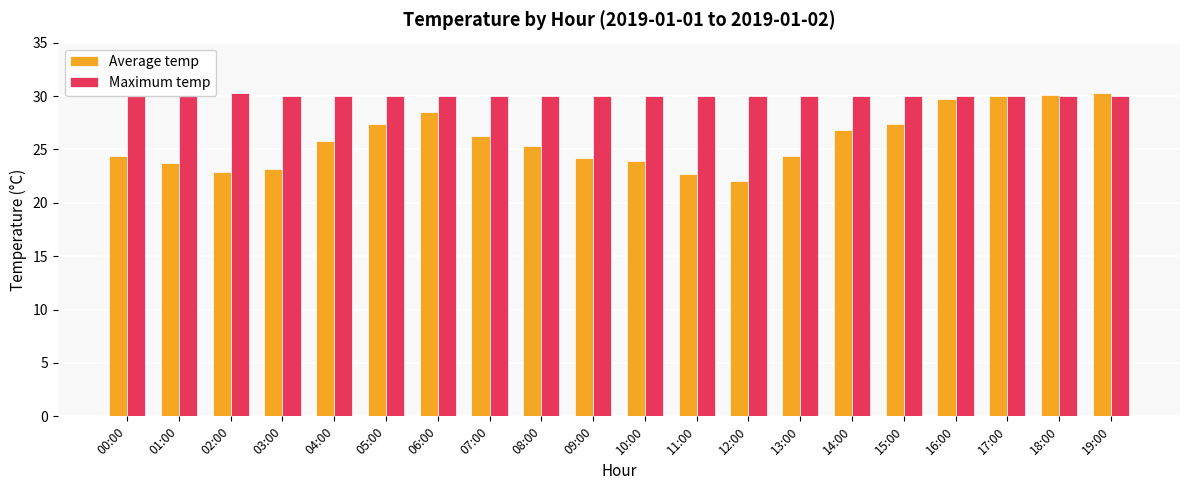

What is the average value of the Maximum temp series?

30.0